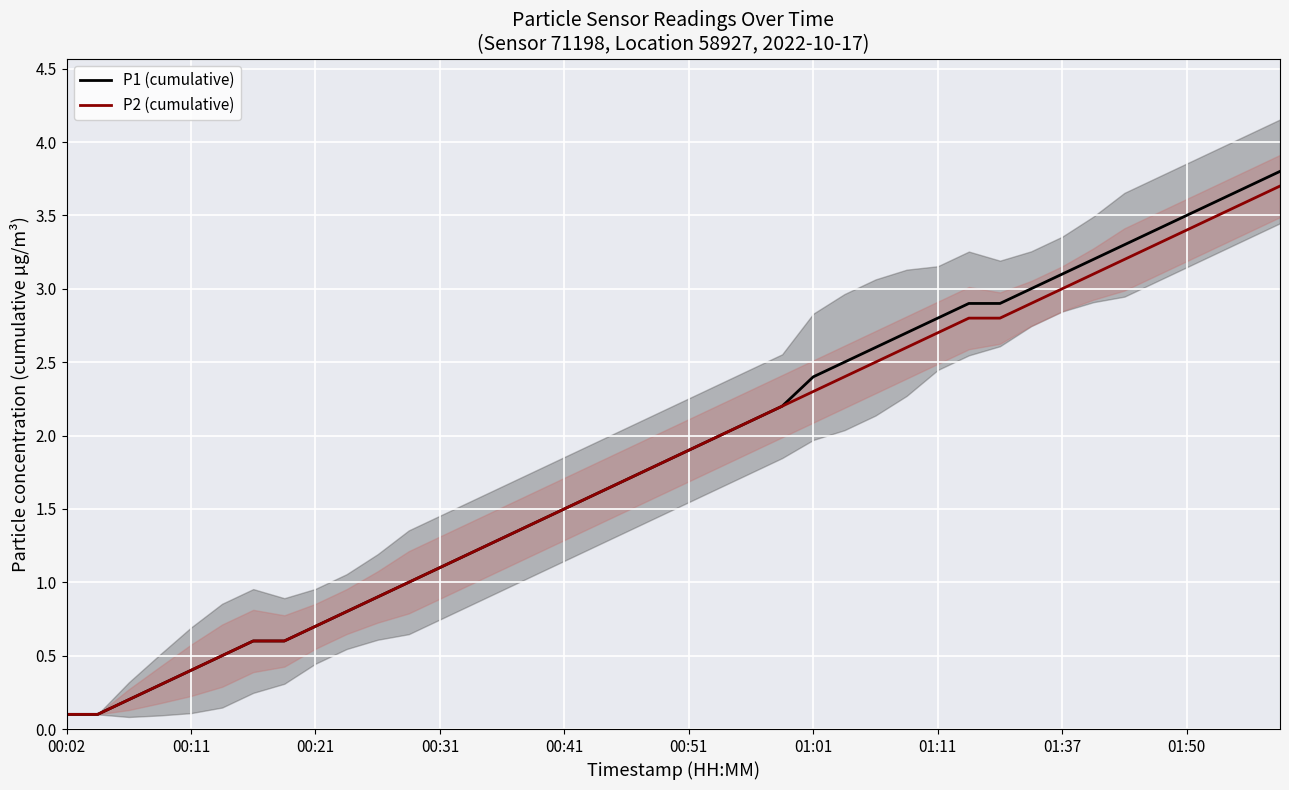

What is the maximum value shown in the chart?

3.8